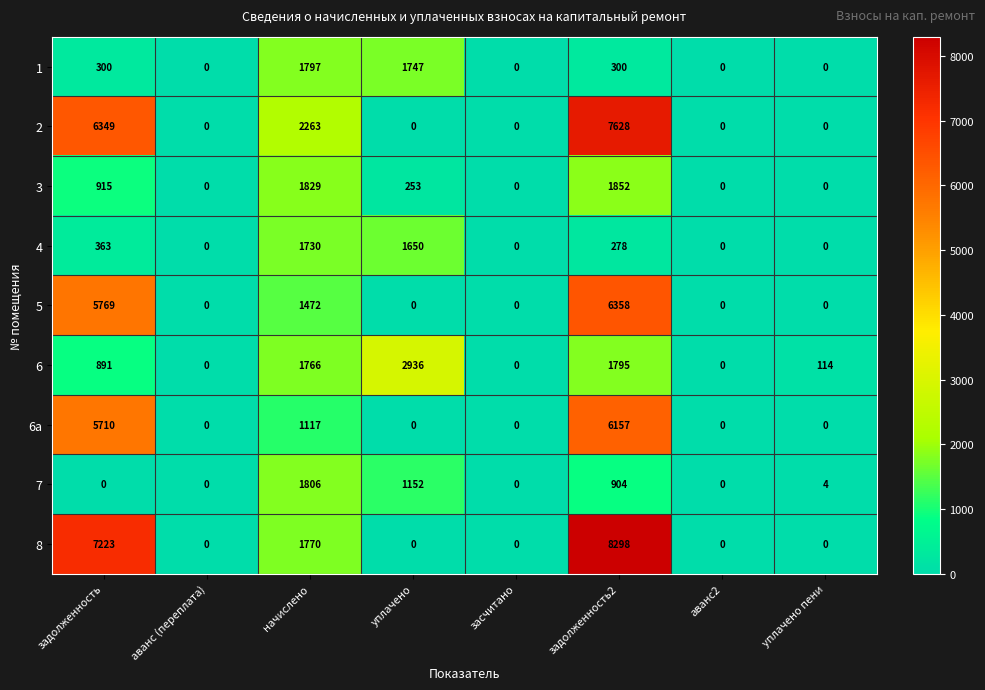

How many positive values does the 1 series have?

4